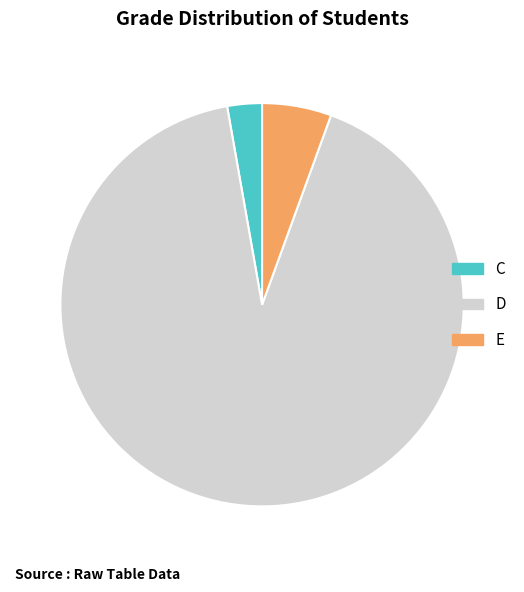

Rank the categories by value from highest to lowest.

D, E, C